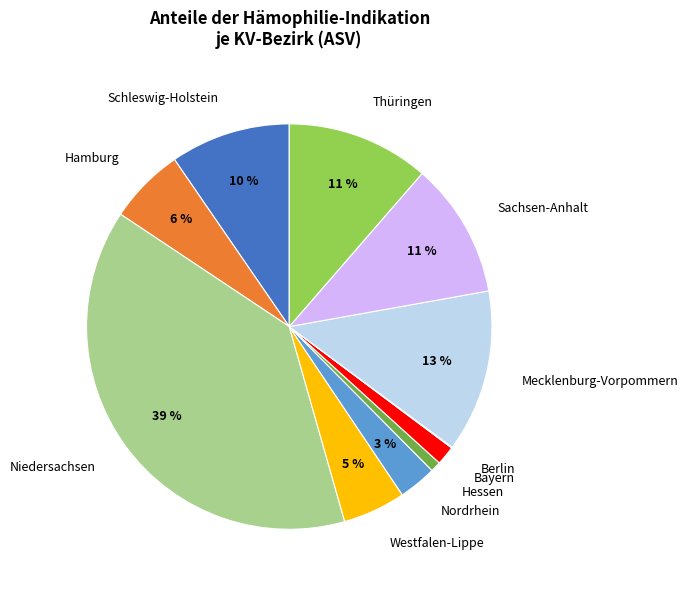

To the nearest percent, what portion does Bayern represent?

2%